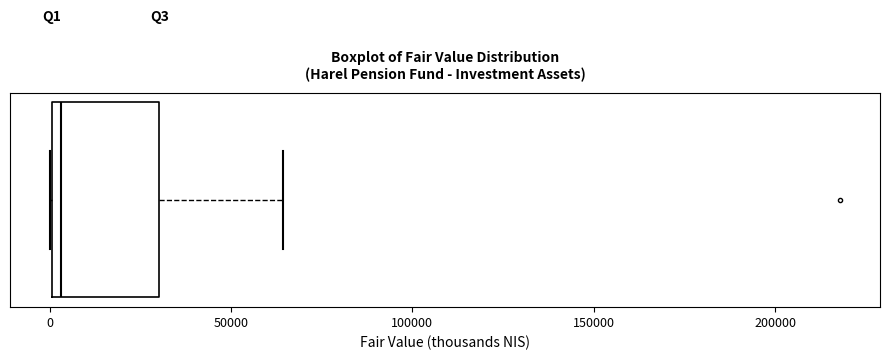

Read this box plot against the x-axis: the position of the median line, the range covered by the box, and the ends of both whiskers. The values are not printed on the chart, so give them approximately, as read against the axis.

median 5000, box 0 to 30000, whiskers 0 to 65000